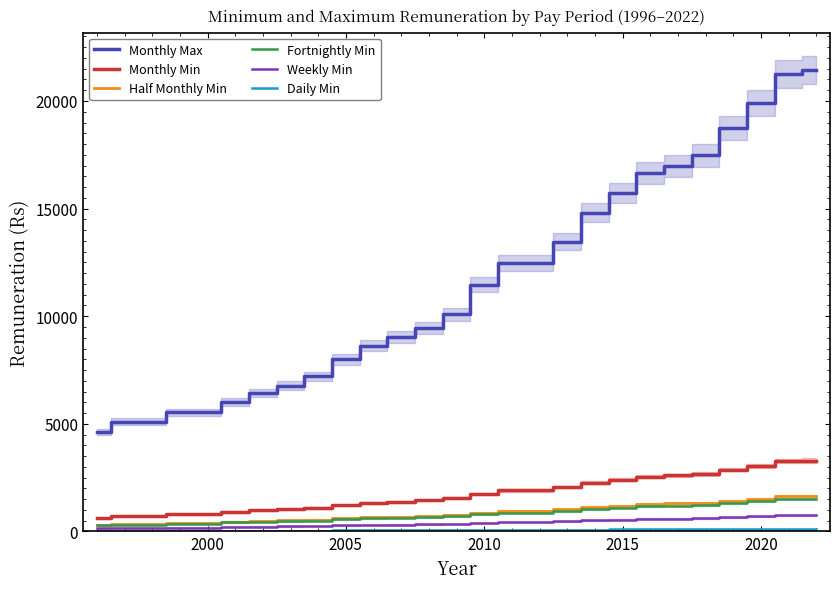

True or false: Monthly Max and Monthly Min cross at least once.

False